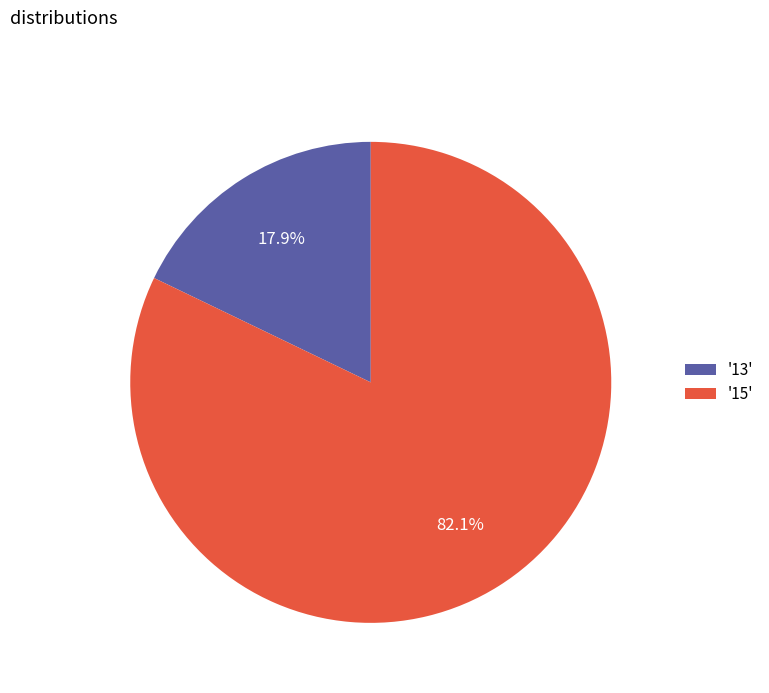

Does any single category account for the majority?

Yes